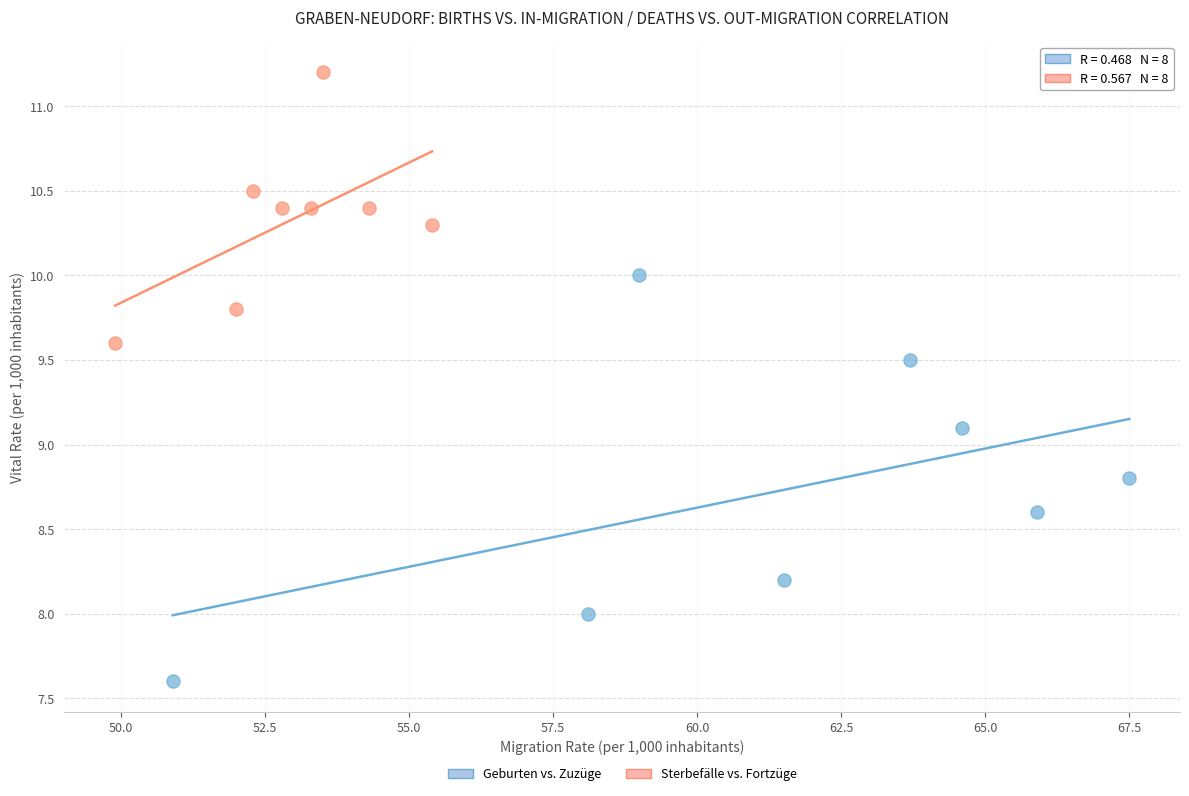

Which series has the largest Y range (max minus min)?

Geburten vs. Zuzüge